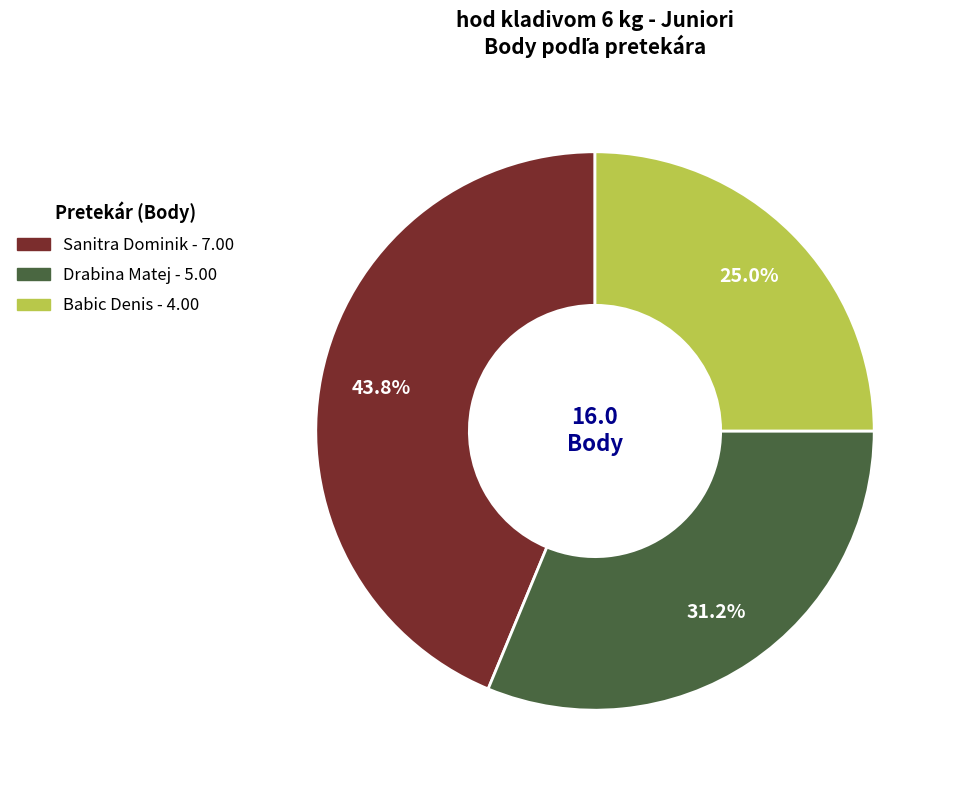

To the nearest percent, what percentage of the pie is Drabina Matej?

31%